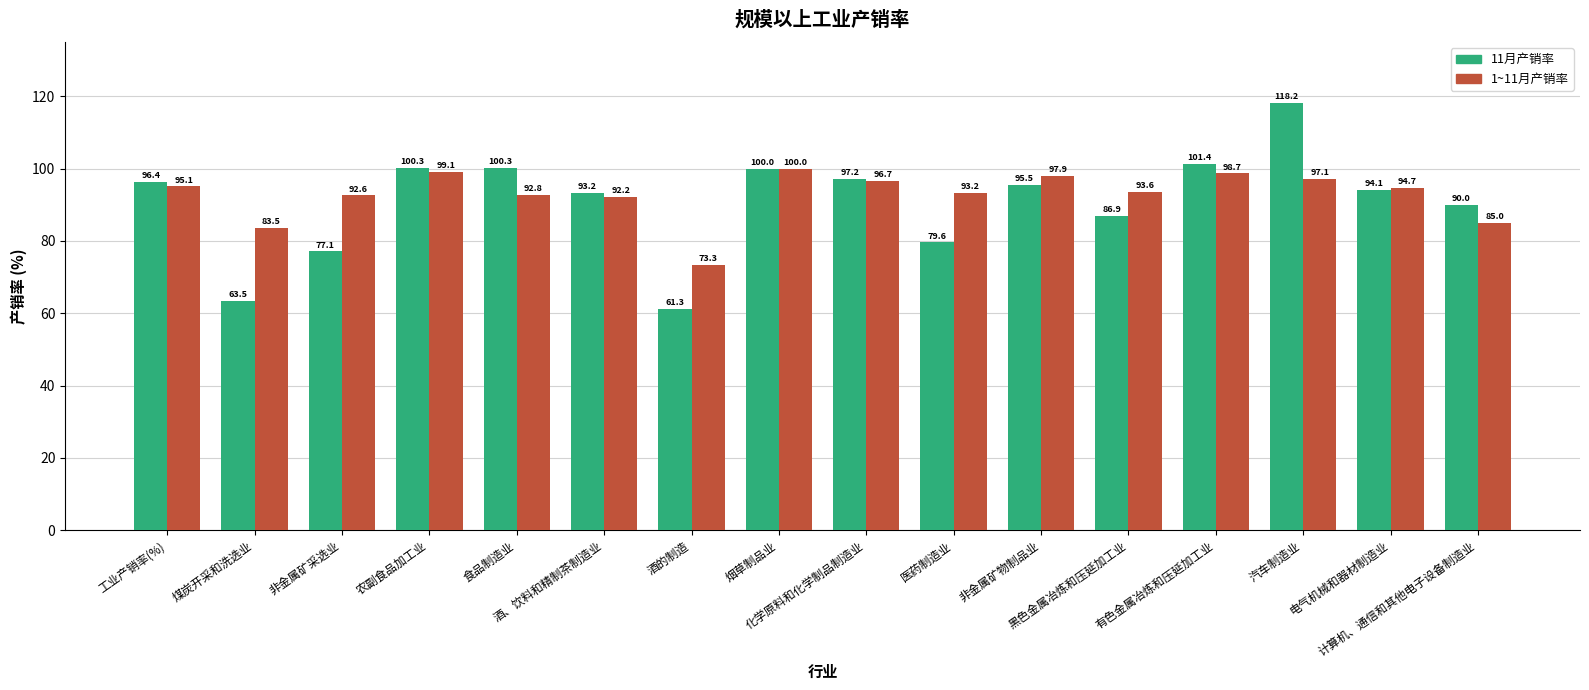

The 1~11月产销率 series shows 54.4 at 非金属矿物制品业. True or false?

False